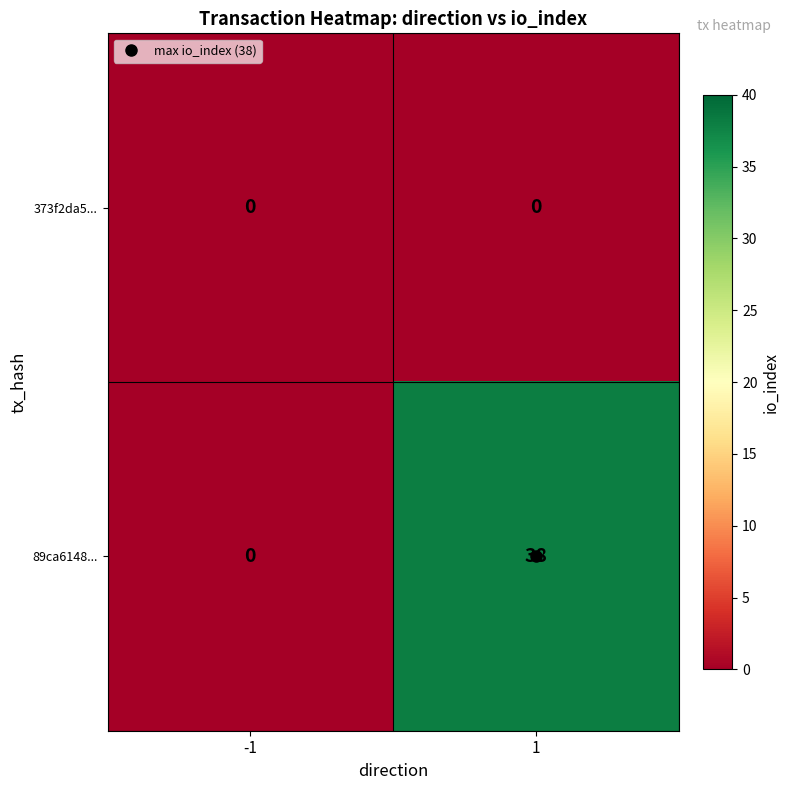

What is the maximum value for 89ca6148...?

38